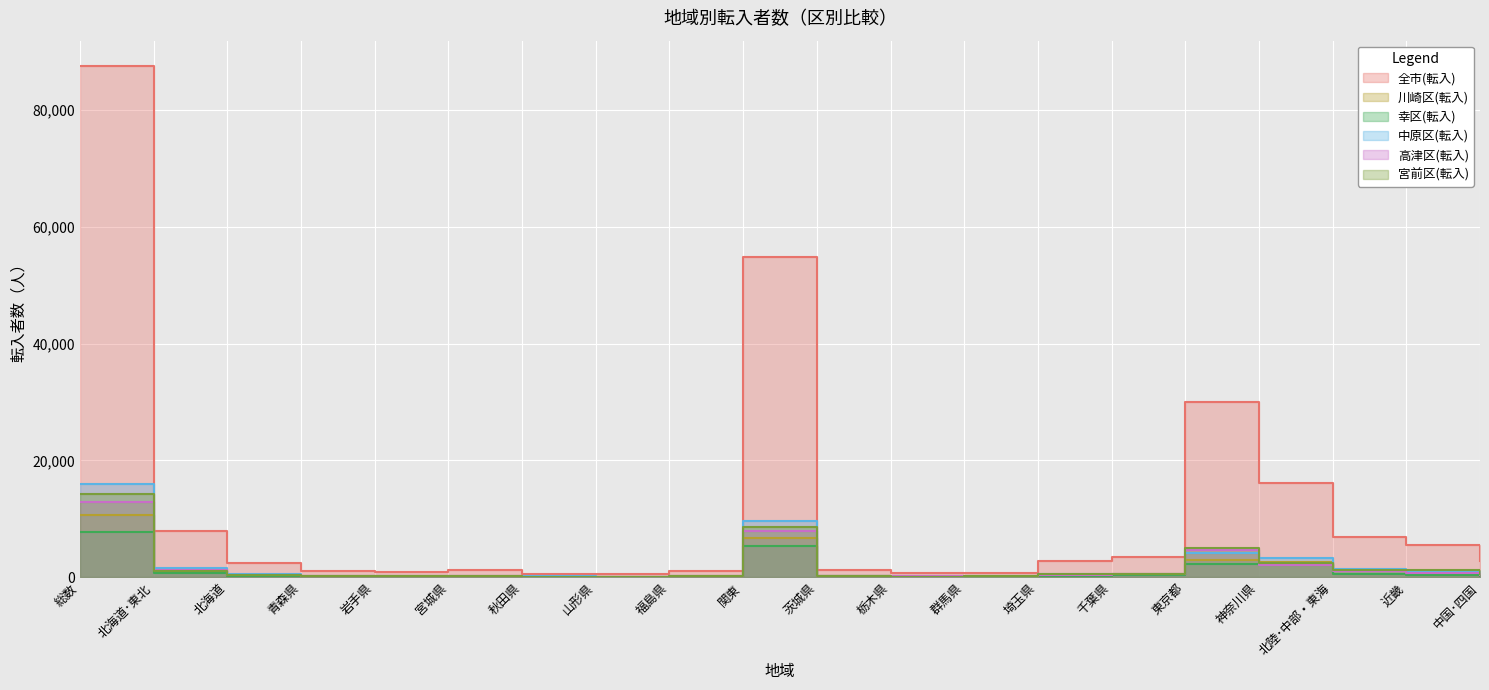

What is the value of the 宮前区(転入) point at the 1st from the left?

14307